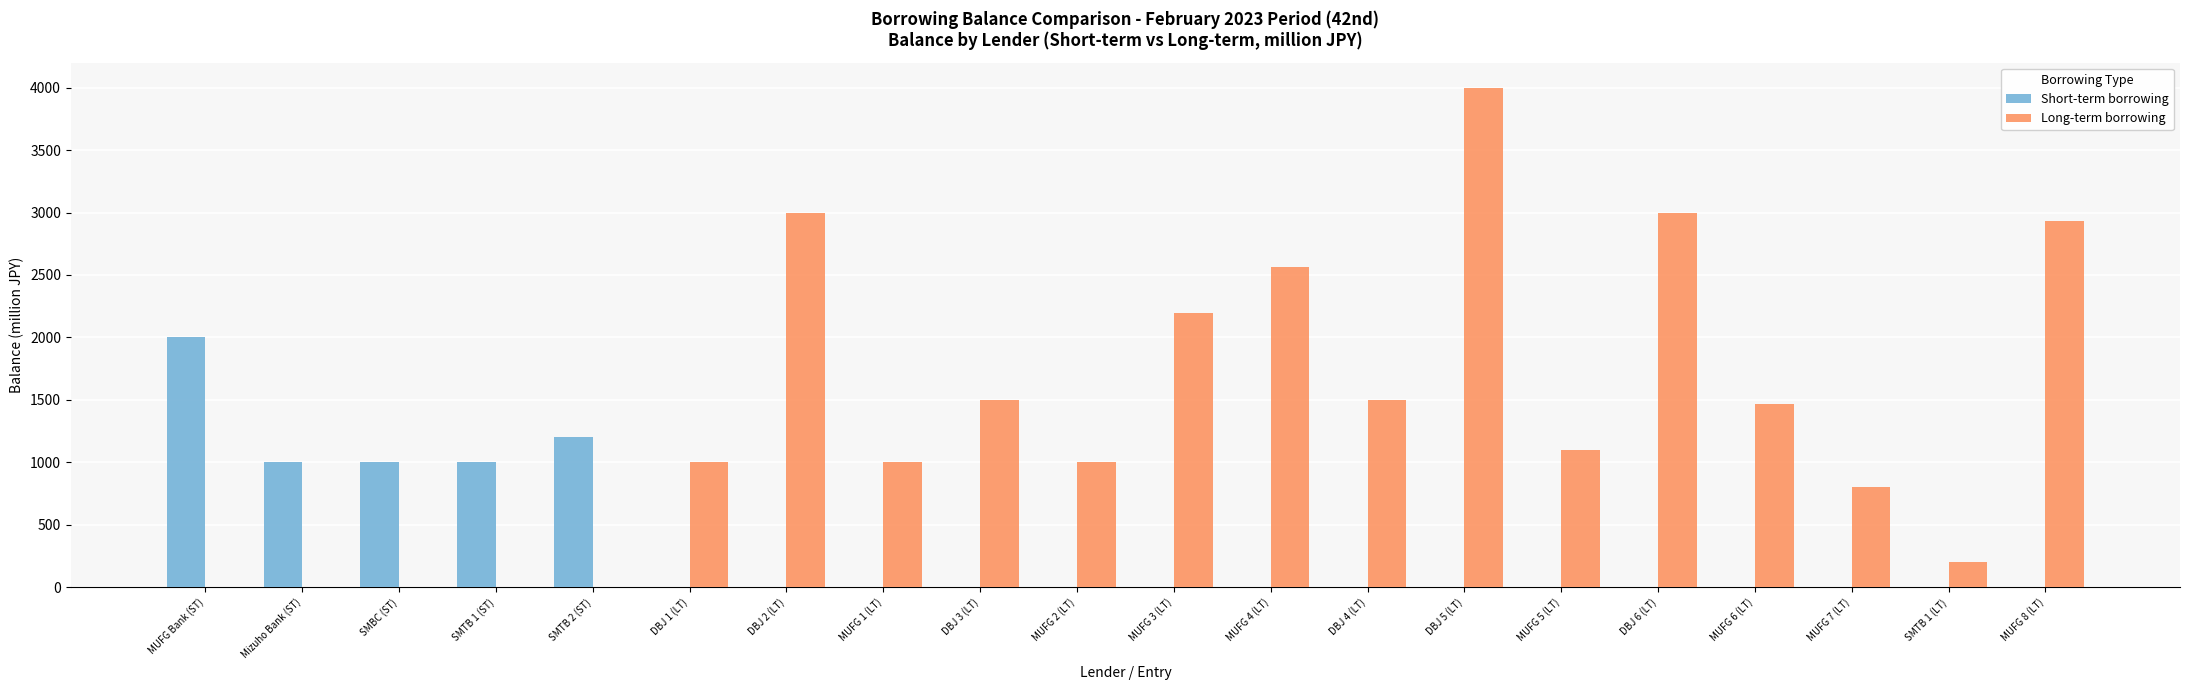

Which series has the largest range (max minus min)?

Long-term borrowing